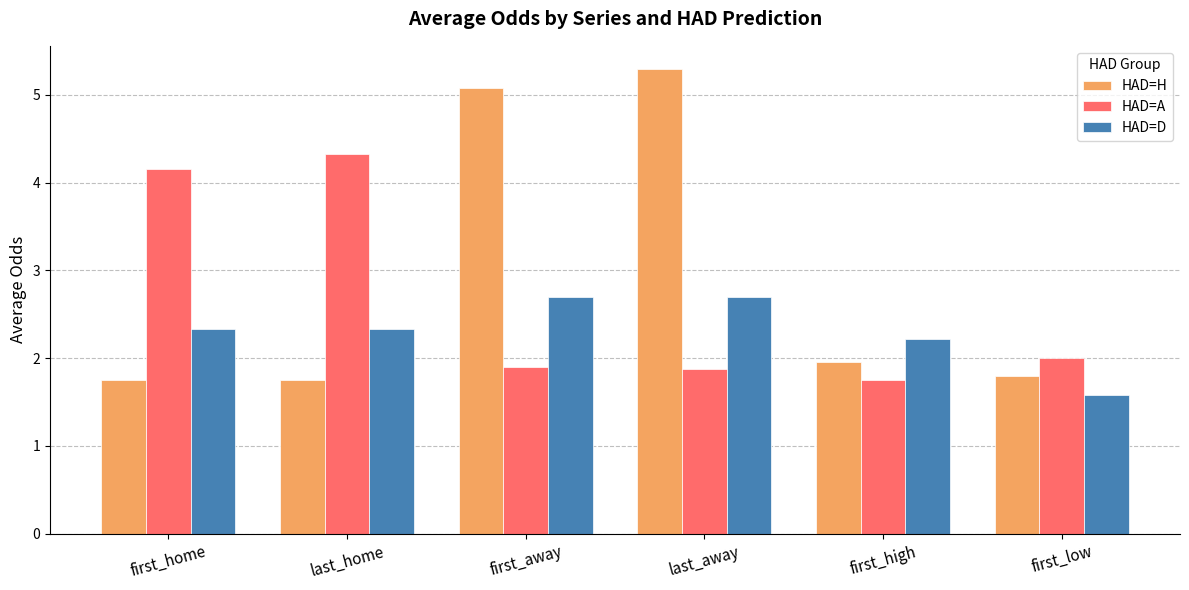

Does the chart contain stacked bars?

No